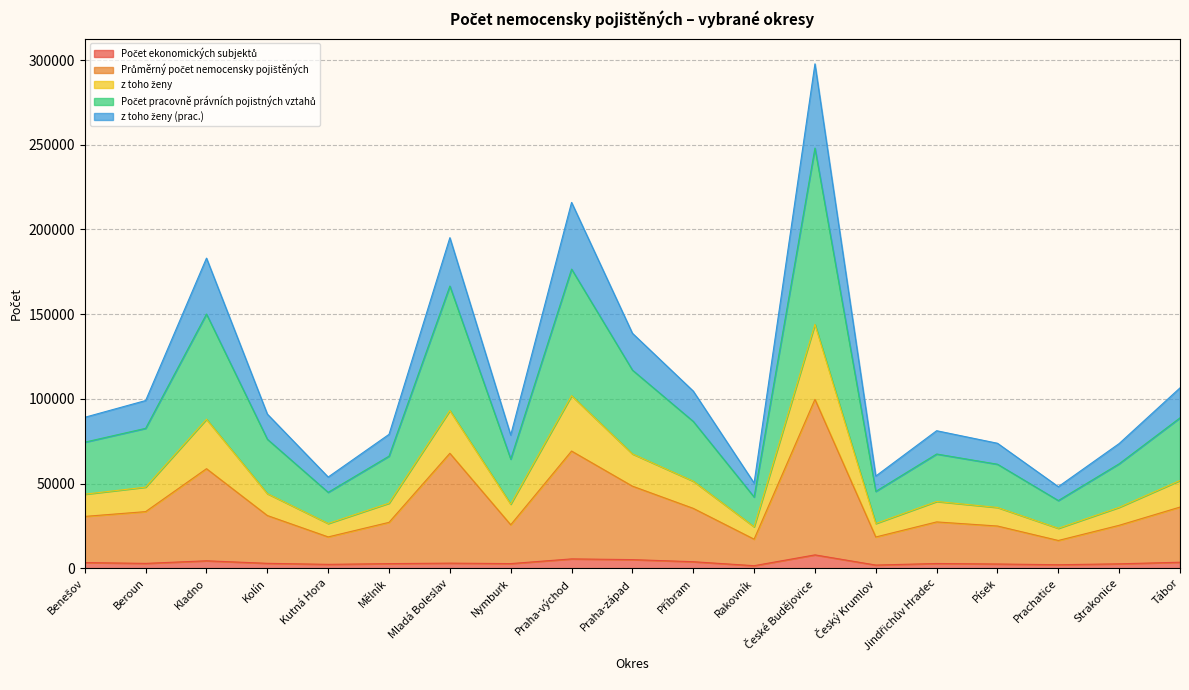

What is the label of the 9th point from the right?

Příbram